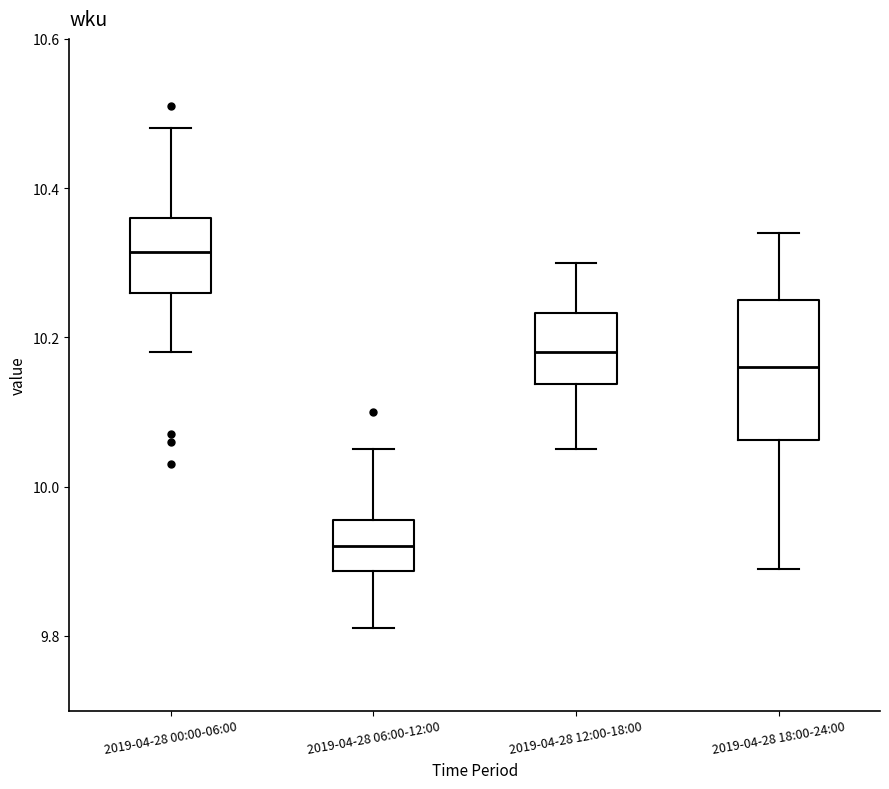

Reading left to right, read every box against the y-axis: the position of its median line, the range the box covers, and the ends of its whiskers. The values are not printed on the chart, so give them approximately, as read against the axis.

2019-04-28 00:00-06:00: median 10.32, box 10.26 to 10.36, whiskers 10.18 to 10.48
2019-04-28 06:00-12:00: median 9.92, box 9.88 to 9.96, whiskers 9.82 to 10.06
2019-04-28 12:00-18:00: median 10.18, box 10.14 to 10.24, whiskers 10.06 to 10.30
2019-04-28 18:00-24:00: median 10.16, box 10.06 to 10.26, whiskers 9.90 to 10.34